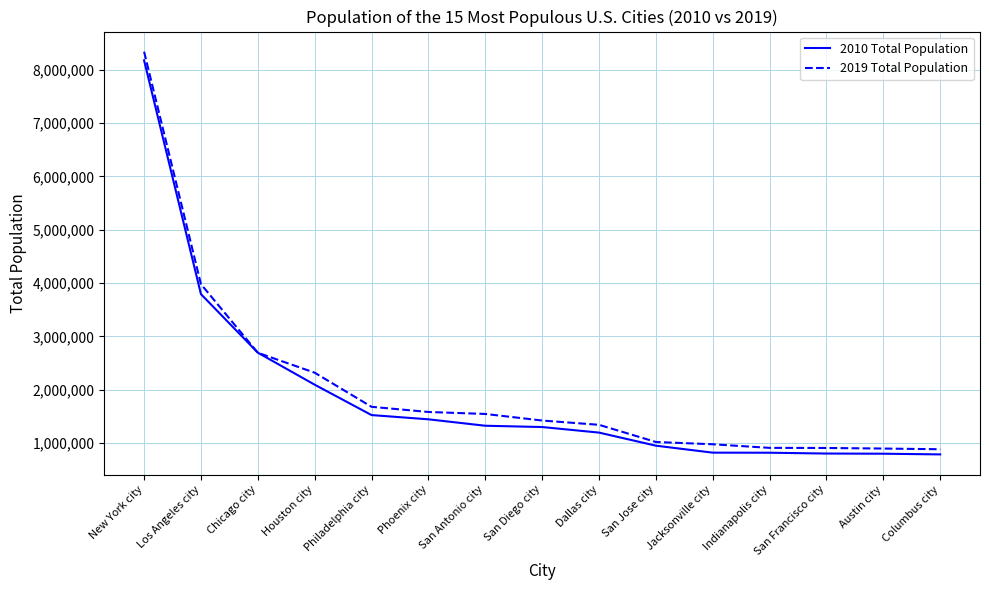

At which label is 2019 Total Population closest to 4611262?

Los Angeles city